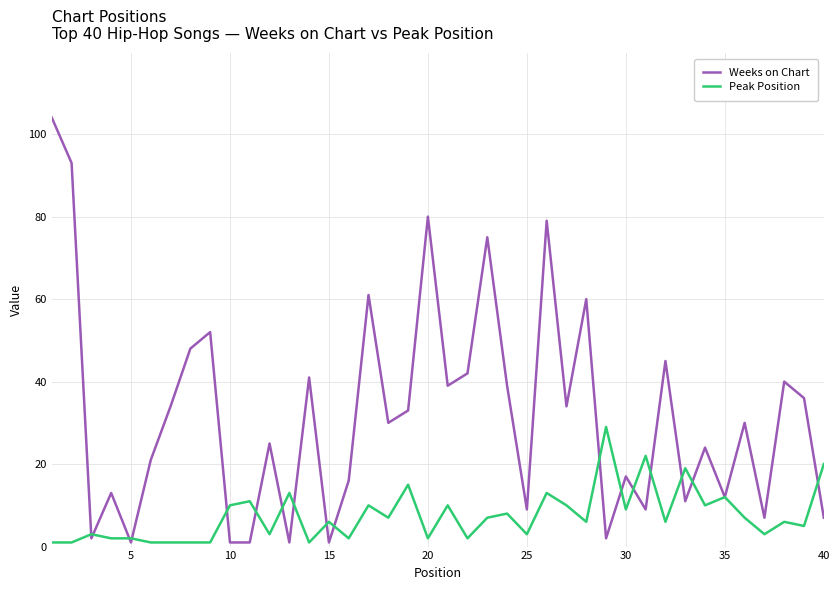

Rank the series by their maximum value, from lowest to highest.

Peak Position, Weeks on Chart